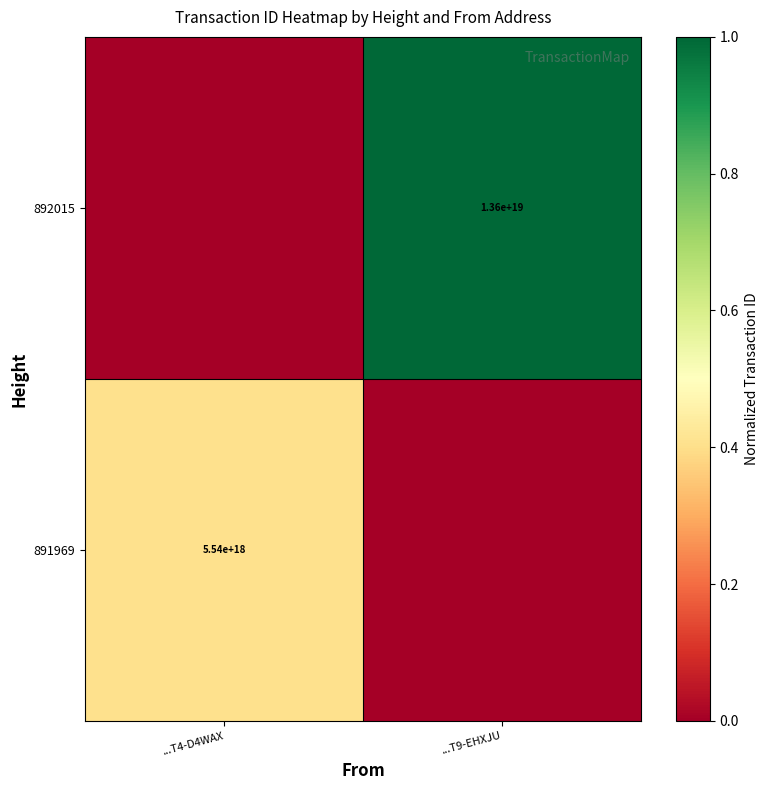

The 891969 series shows 1509025496348690688 at ...T4-D4WAX. True or false?

False